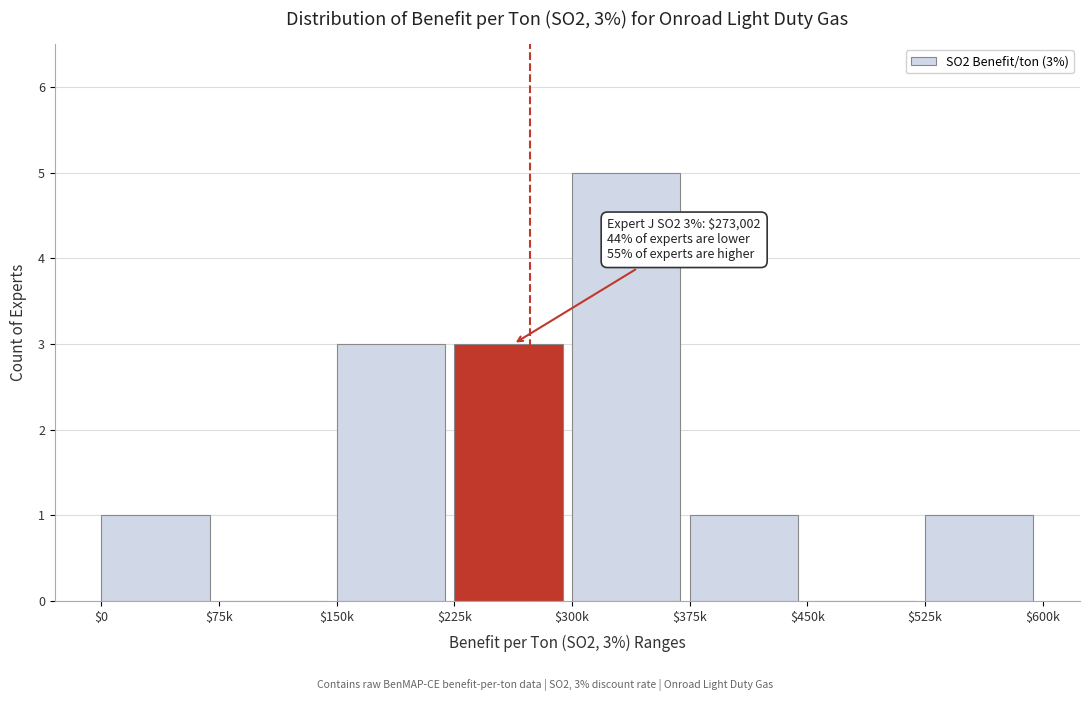

What is the approximate value at $150k?

3